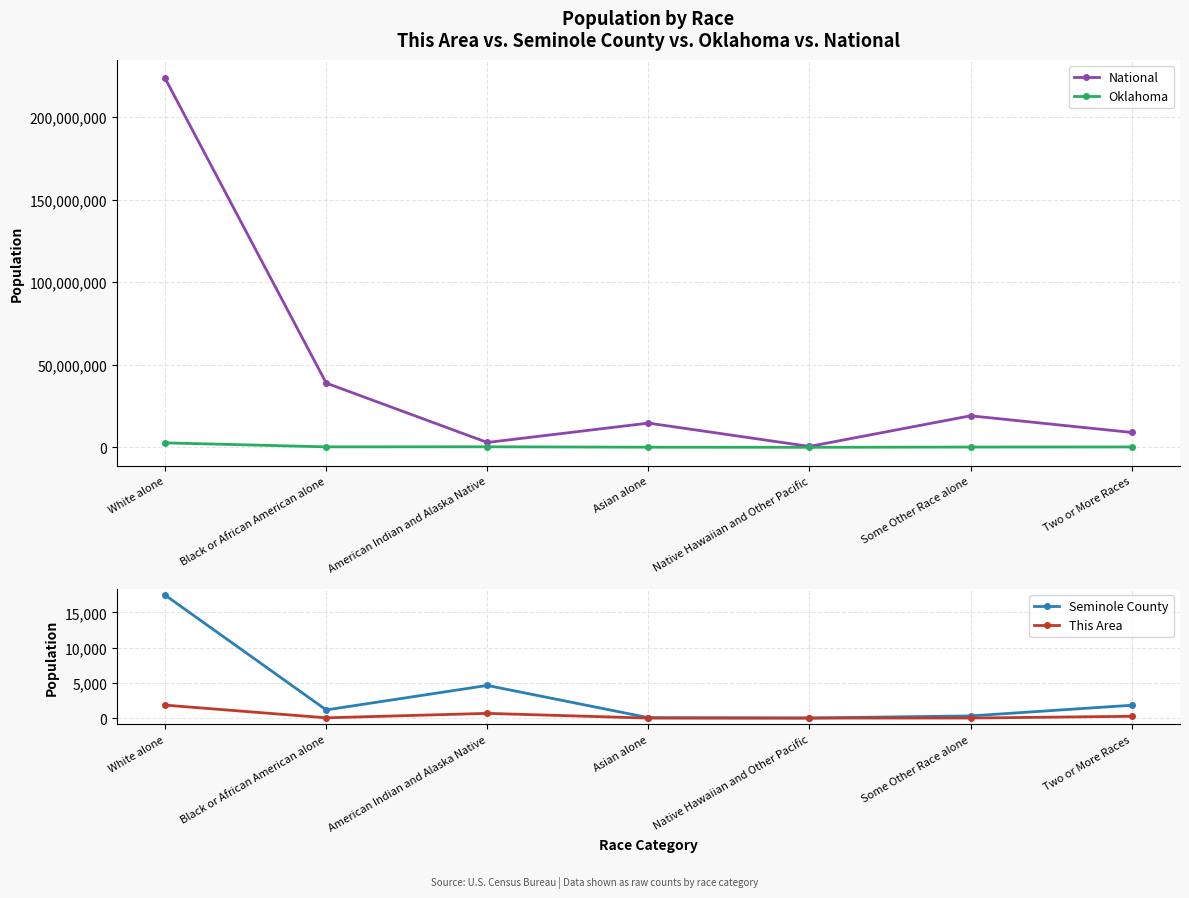

What is the label of the 5th point from the left?

Native Hawaiian and Other Pacific